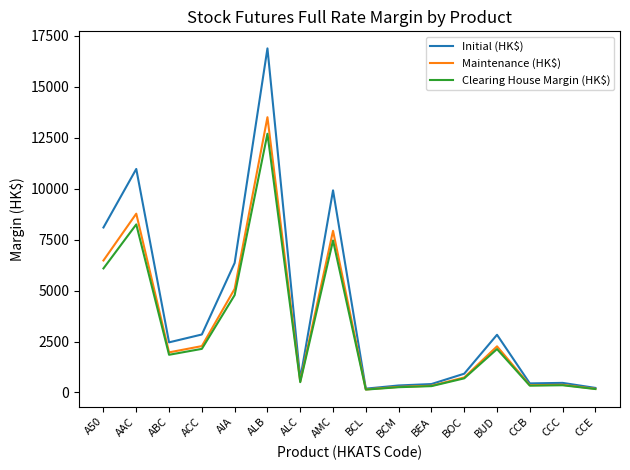

Which series has the largest total across all categories?

Initial (HK$)